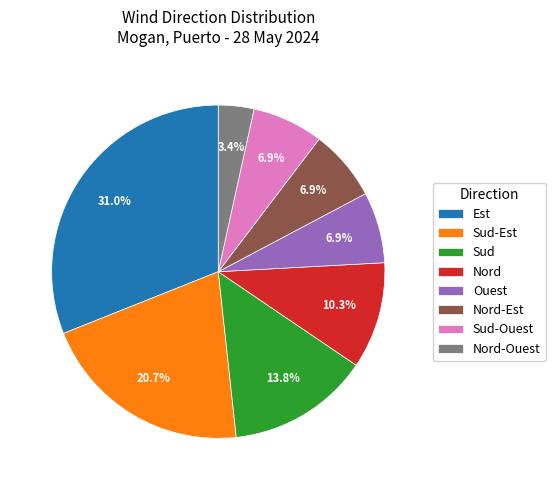

Which category has the smallest portion of the pie?

Nord-Ouest